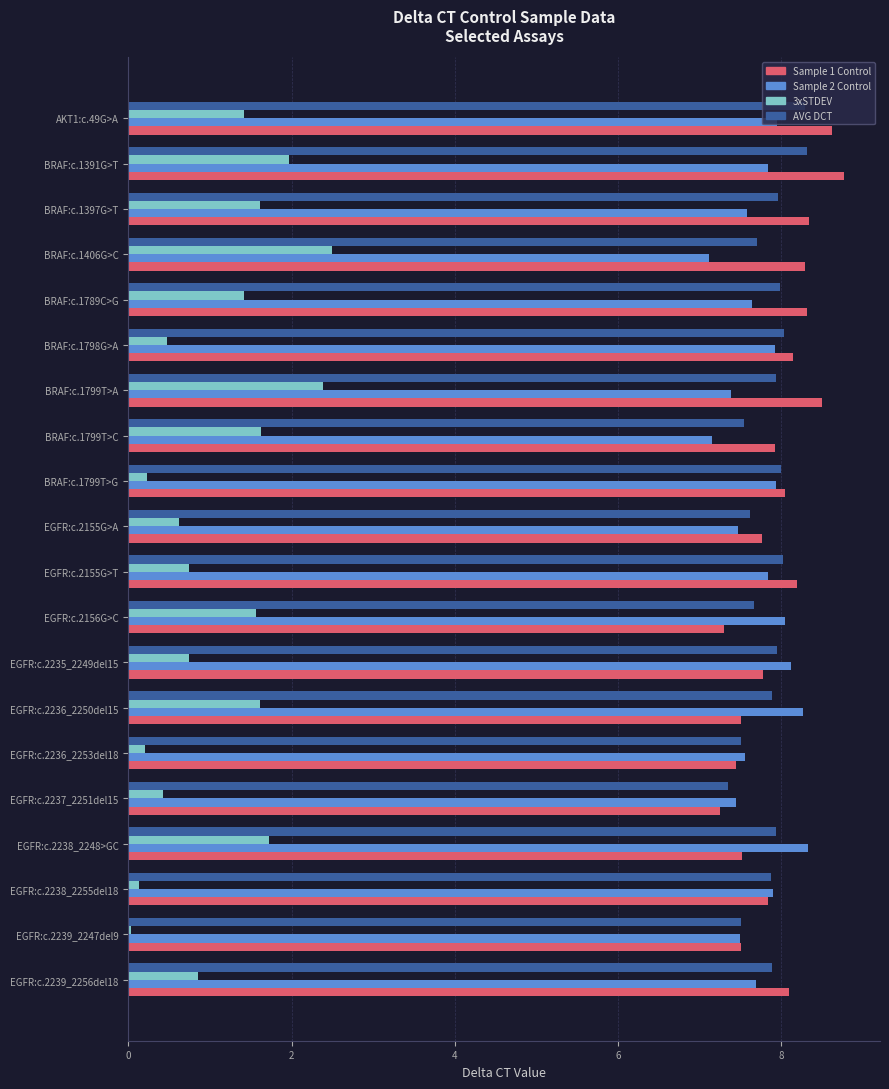

What is the minimum value for Sample 2 Control?

7.1